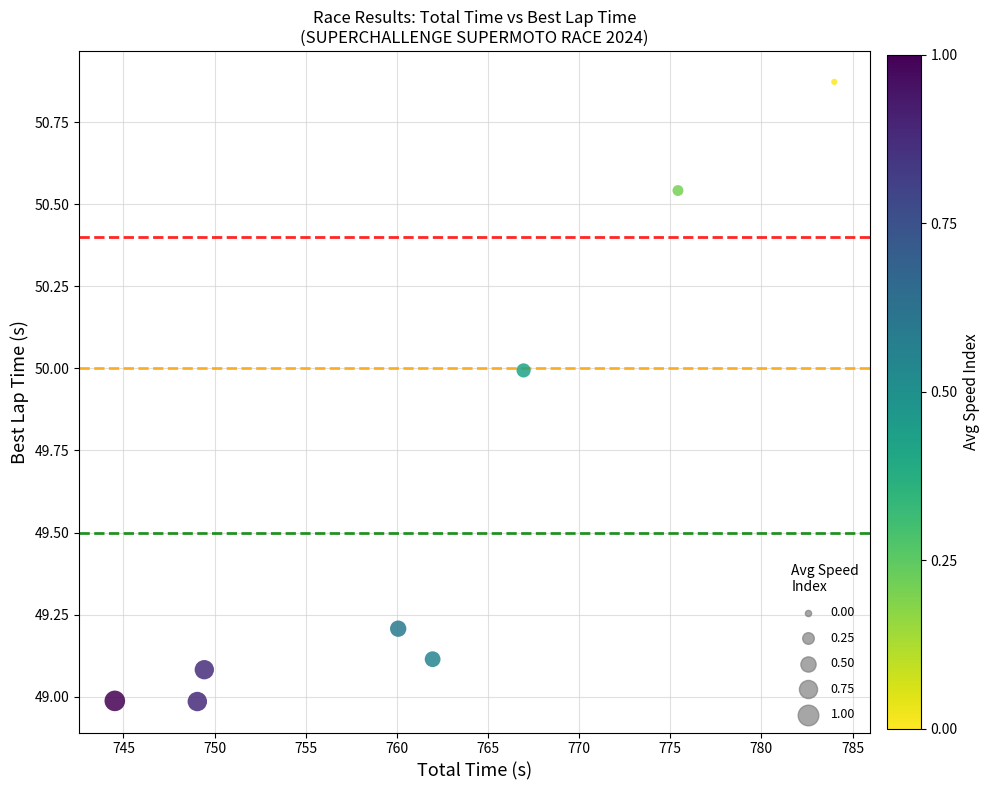

What is the range of Y values (max minus min)?

1.9